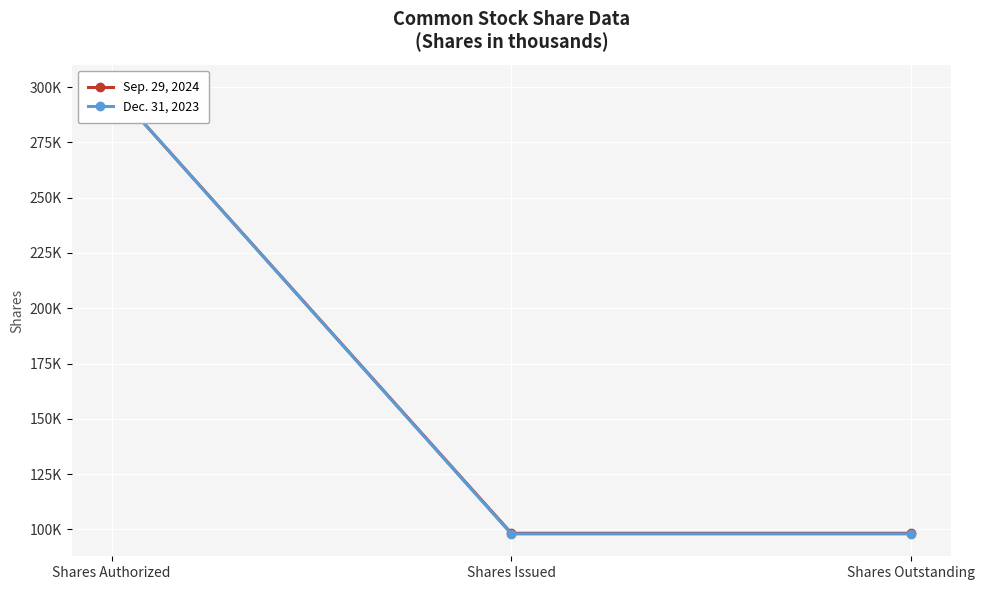

True or false: Dec. 31, 2023 has a value of 300000 at Shares Authorized.

True